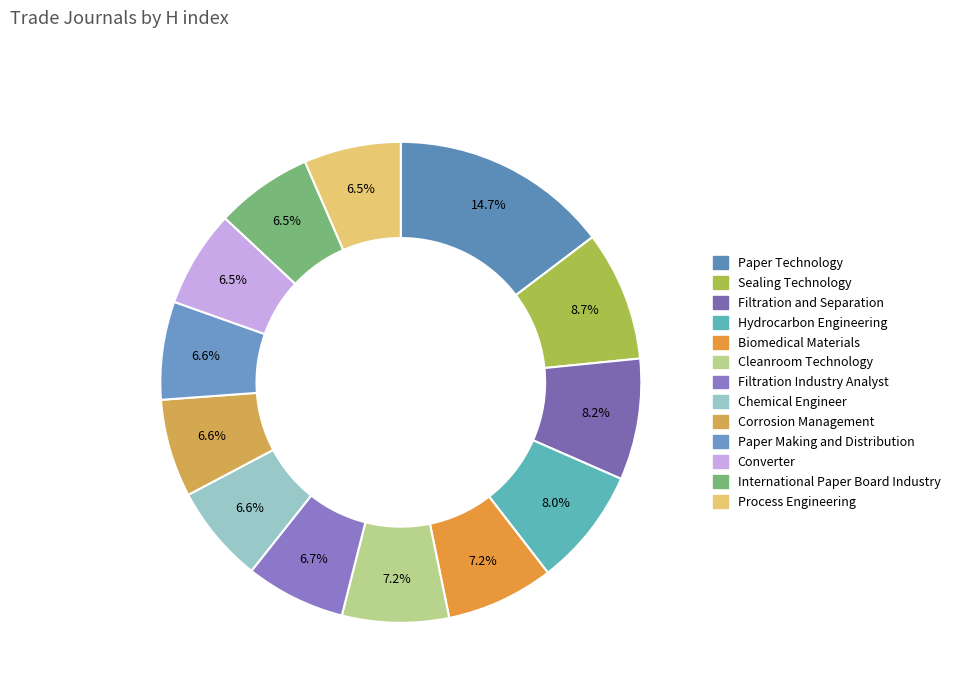

Does any single category account for the majority?

No